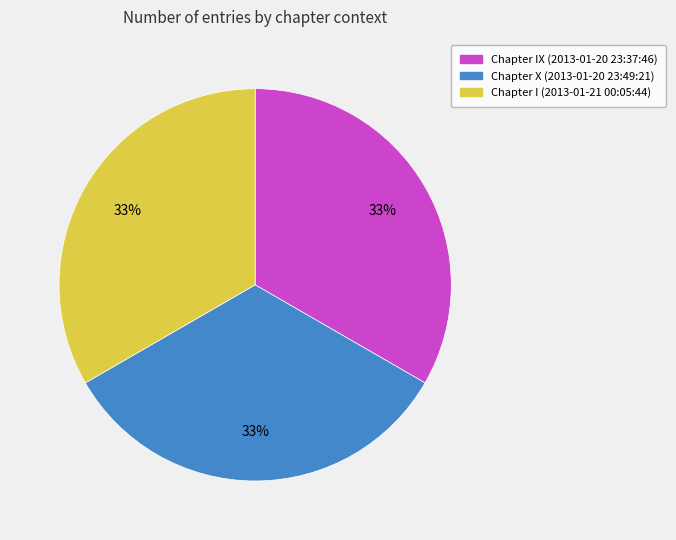

To the nearest percent, what is the average slice percentage?

33%